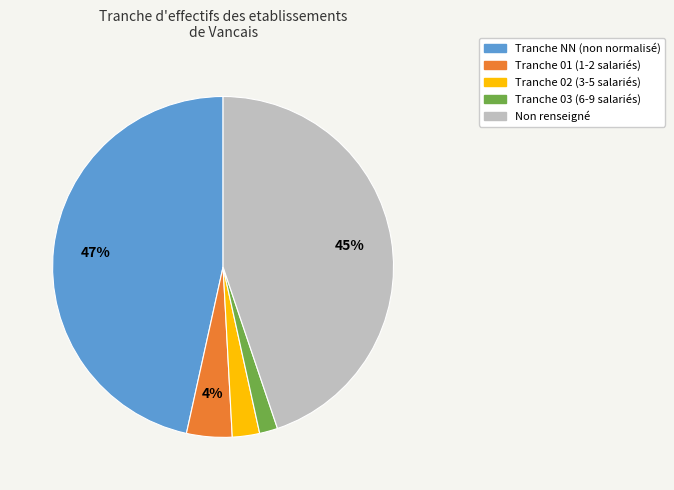

Is there any slice that represents more than half of the pie?

No